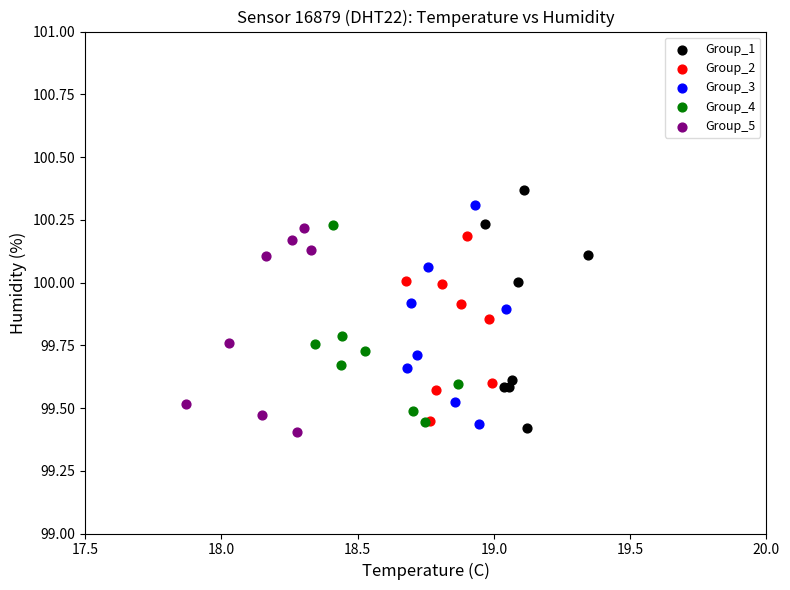

What are all the series names shown in the legend?

Group_1, Group_2, Group_3, Group_4, Group_5